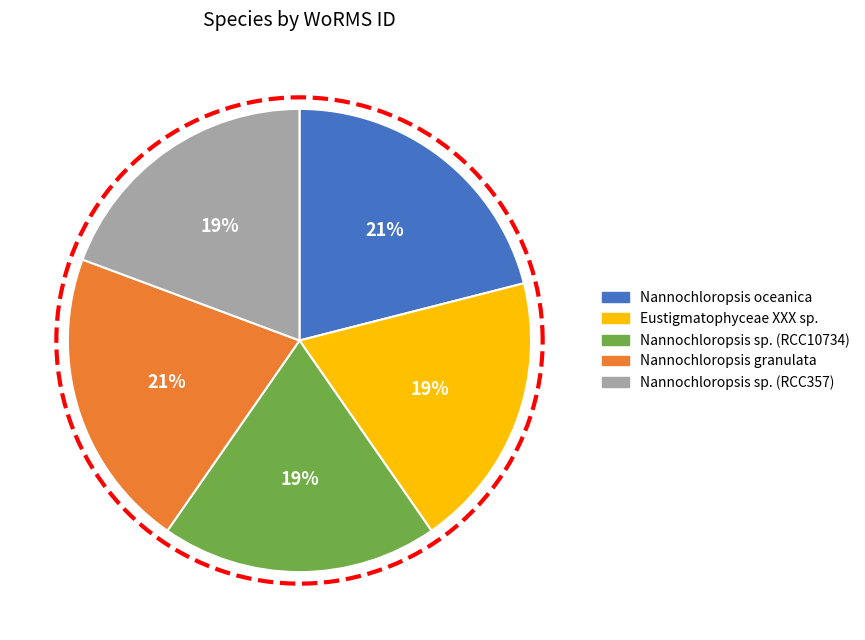

The Nannochloropsis sp. (RCC10734) slice represents 30% of the pie. True or false?

False